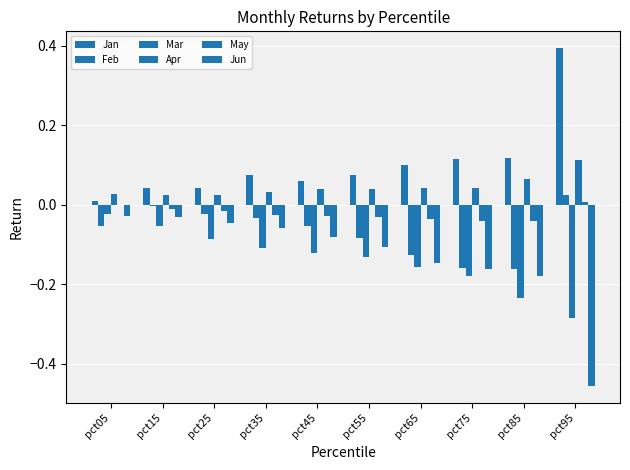

What is the spread (max minus min) of values at pct55?

0.2